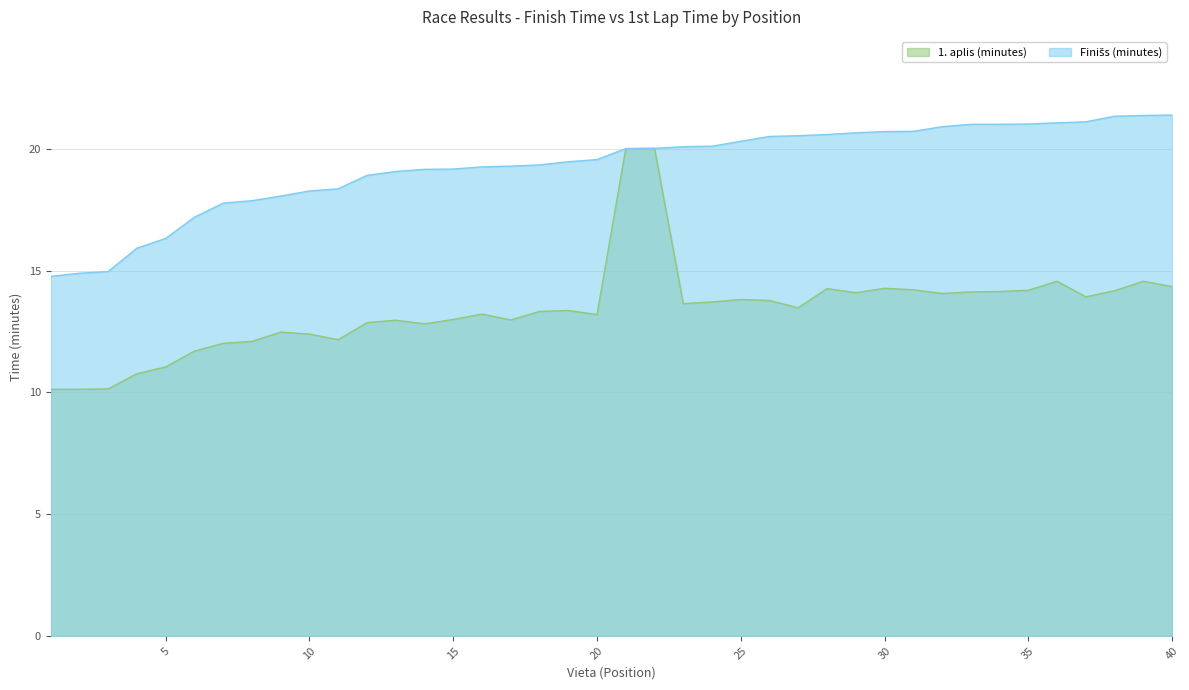

Between 8 and 27, which series saw the biggest shift?

Finišs (minutes)